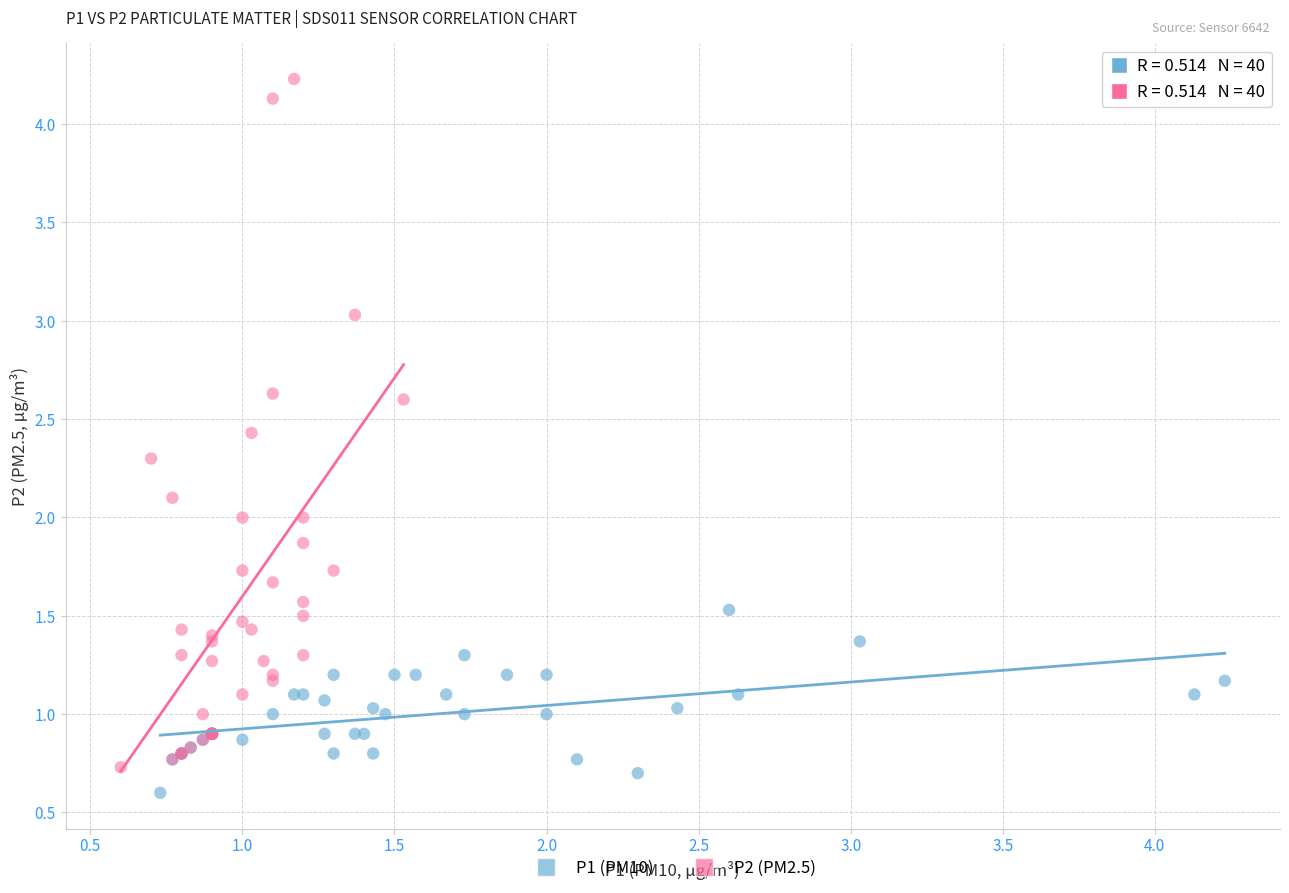

Which series reaches the maximum Y coordinate?

P2 (PM2.5)